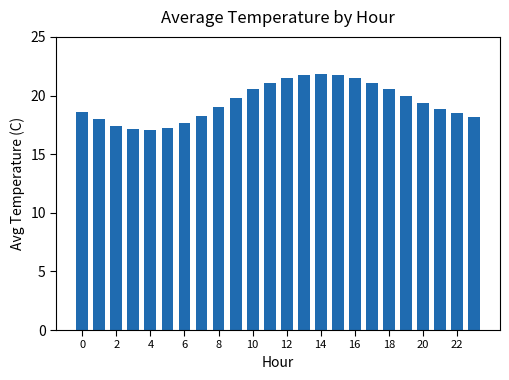

What is the value of the 17th bar from the left?

21.5